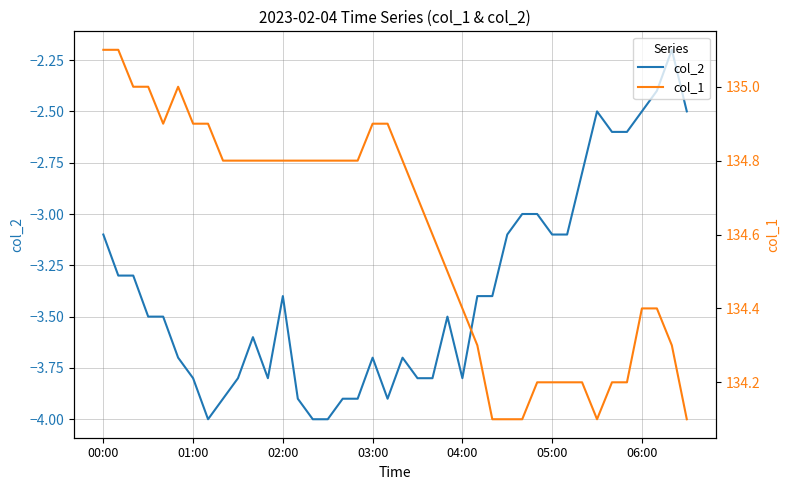

Reading left to right, list all the values displayed in this chart.

col_2: -3.1	-3.3	-3.3	-3.5	-3.5	-3.7	-3.8	-4.0	-3.9	-3.8	-3.6	-3.8	-3.4	-3.9	-4.0	-4.0	-3.9	-3.9	-3.7	-3.9	-3.7	-3.8	-3.8	-3.5	-3.8	-3.4	-3.4	-3.1	-3.0	-3.0	-3.1	-3.1	-2.8	-2.5	-2.6	-2.6	-2.5	-2.4	-2.2	-2.5
col_1: 135.1	135.1	135.0	135.0	134.9	135.0	134.9	134.9	134.8	134.8	134.8	134.8	134.8	134.8	134.8	134.8	134.8	134.8	134.9	134.9	134.8	134.7	134.6	134.5	134.4	134.3	134.1	134.1	134.1	134.2	134.2	134.2	134.2	134.1	134.2	134.2	134.4	134.4	134.3	134.1